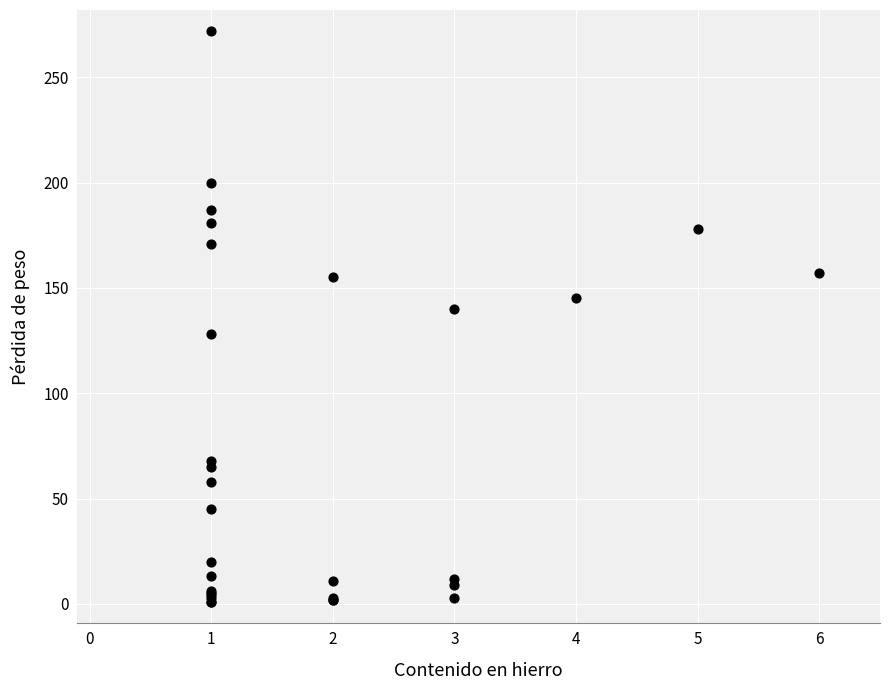

What Y value in the scatter plot is closest to 136?

140